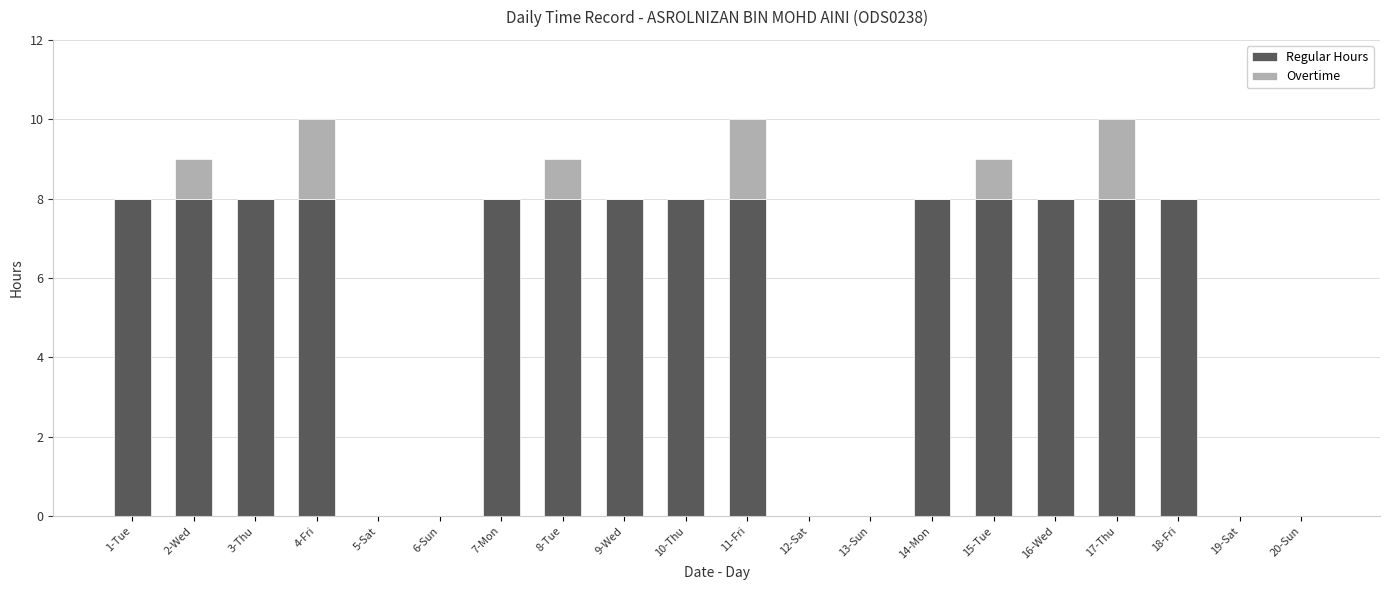

The value of Regular Hours at 3-Thu is 11. True or false?

False